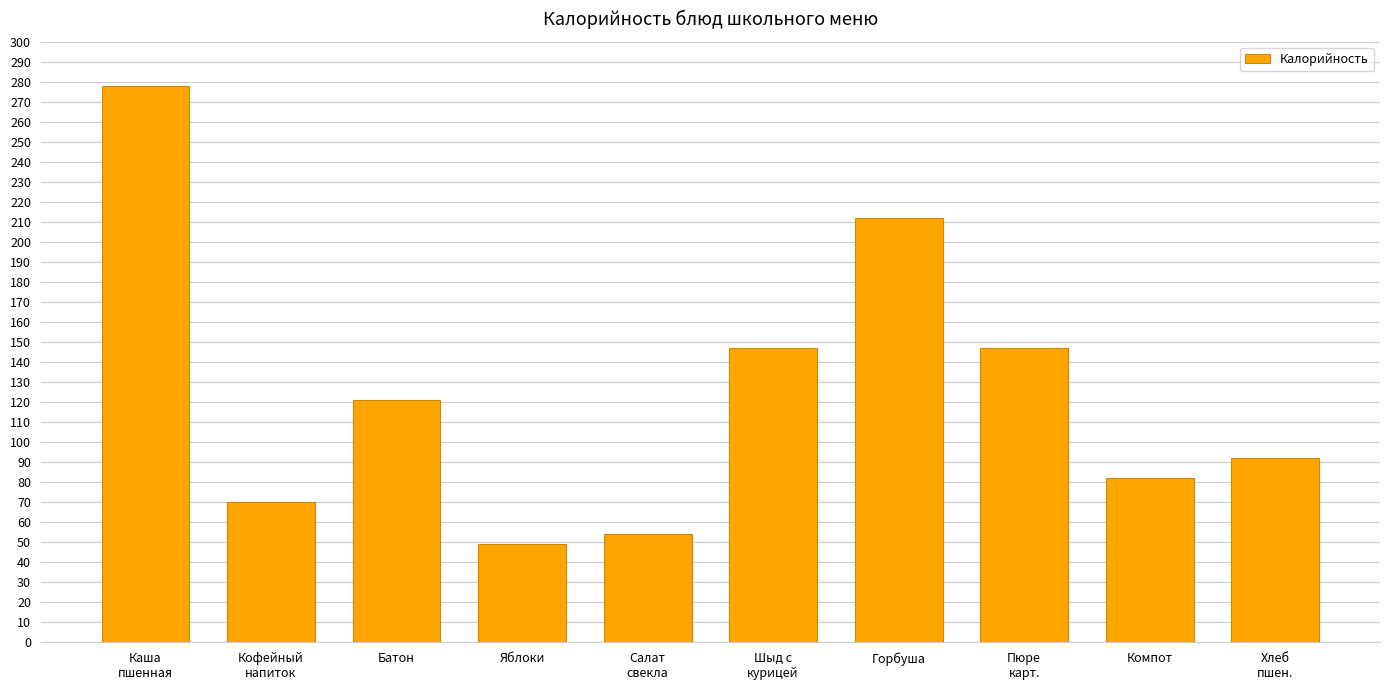

Read the value at Салат
свекла, to the nearest 10.

50